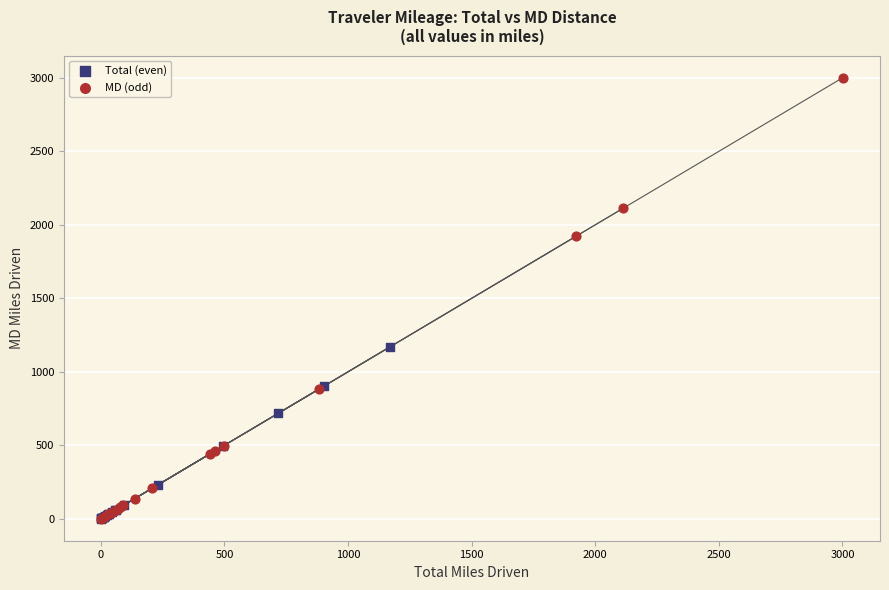

Which series contains the highest Y value?

MD (odd)